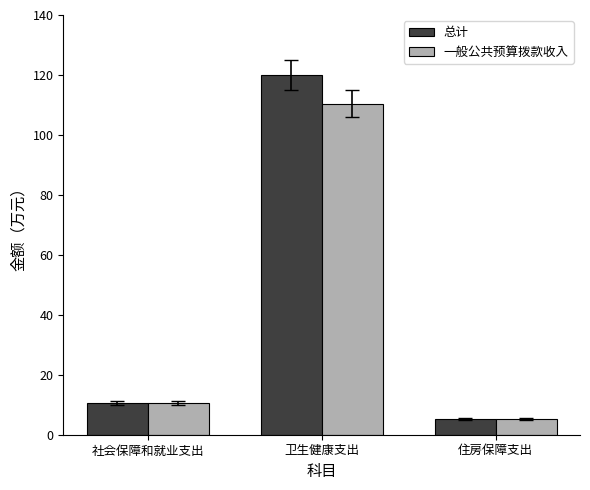

What is the smallest value displayed?

5.3